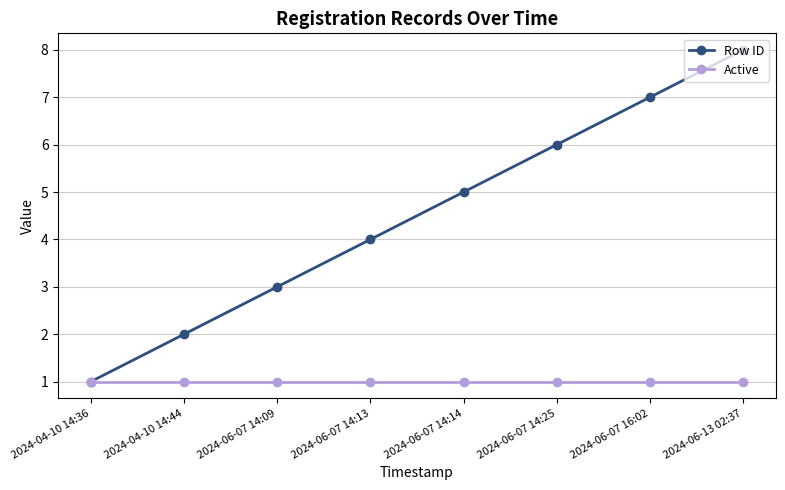

Which category has the highest value across all series?

2024-06-13 02:37